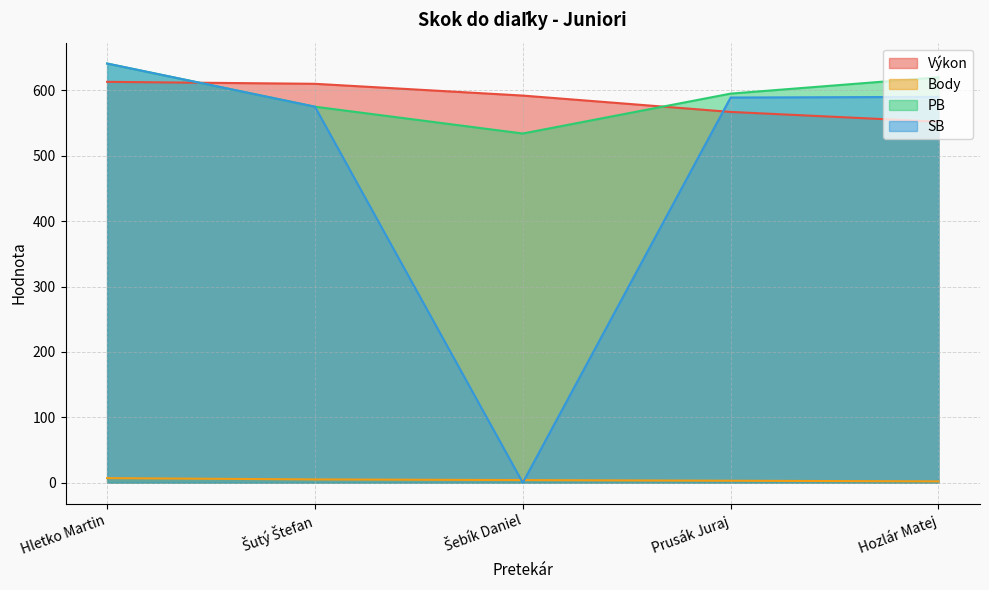

Reading left to right, what are all the values shown in this chart?

Výkon: 613	610	592	567	552
Body: 7	5	4	3	2
PB: 641	575	534	595	620
SB: 641	575	0	589	590